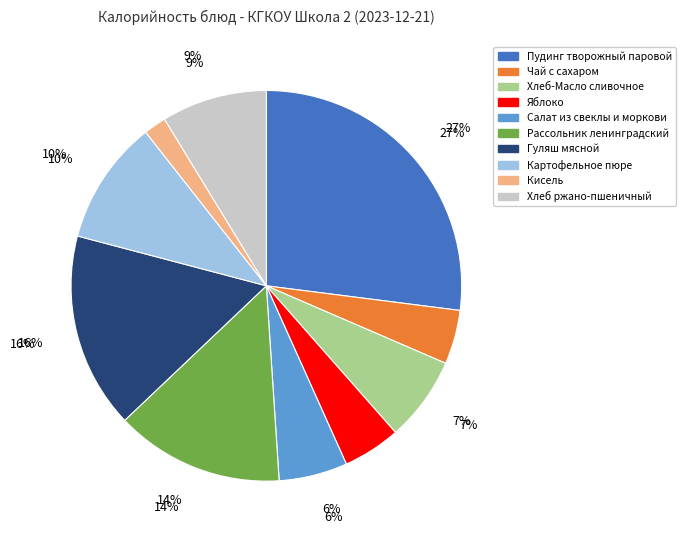

What is the change in value from Картофельное пюре to Кисель?

-113